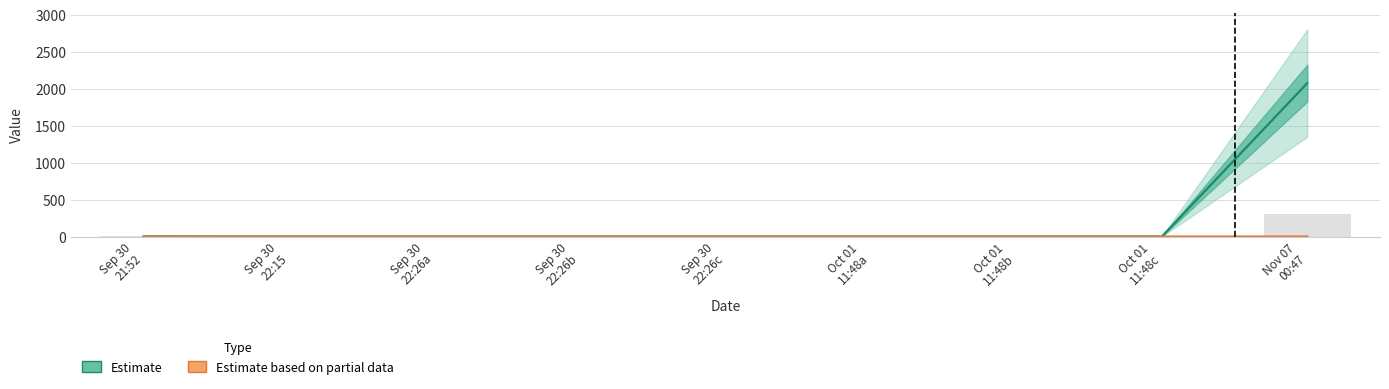

What position from the left is Sep 30
21:52?

1